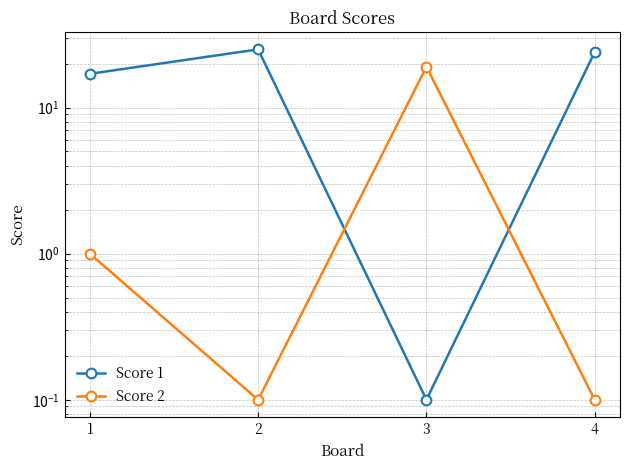

Which series changed the most between 1 and 3?

Score 2